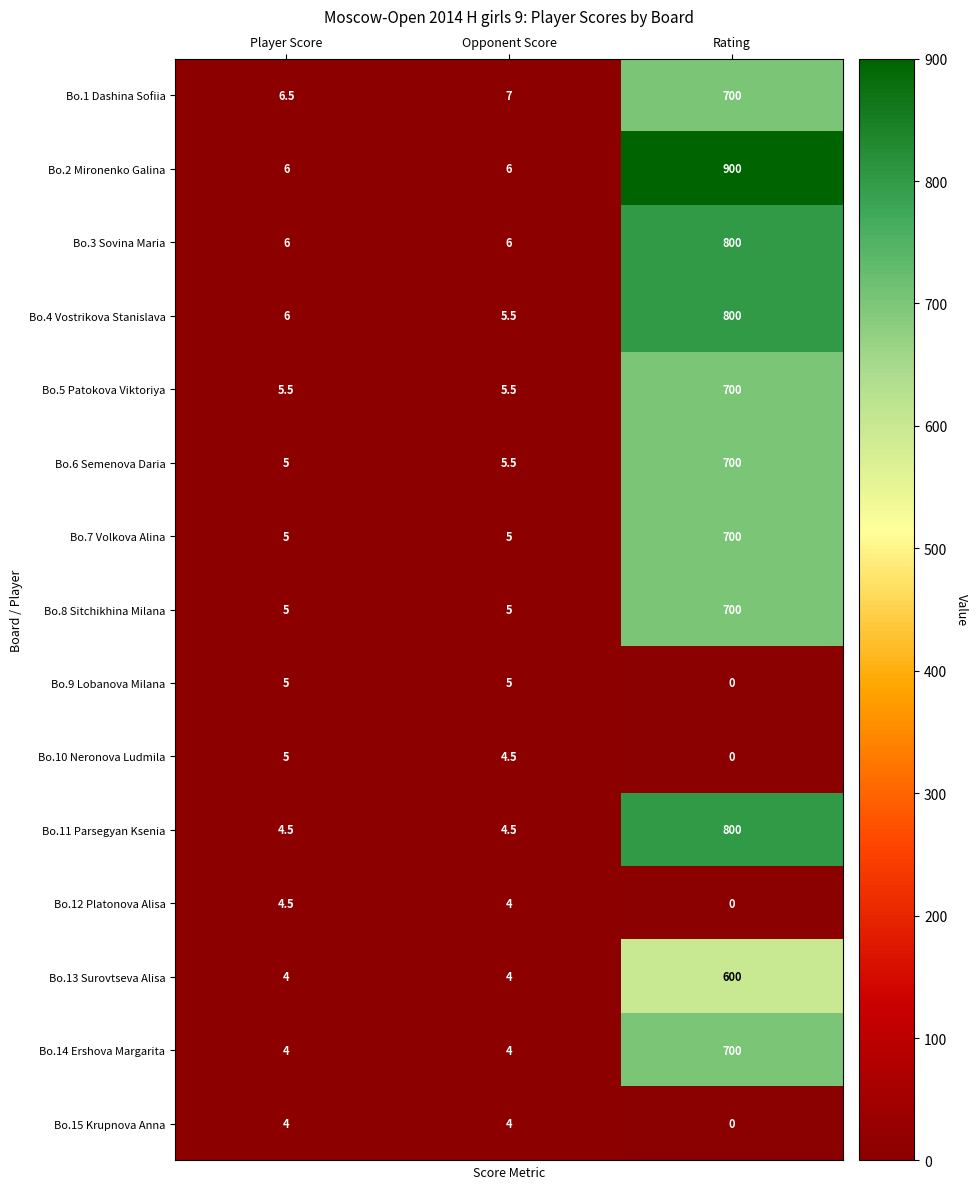

Which series has the largest total across all categories?

Bo.2 Mironenko Galina